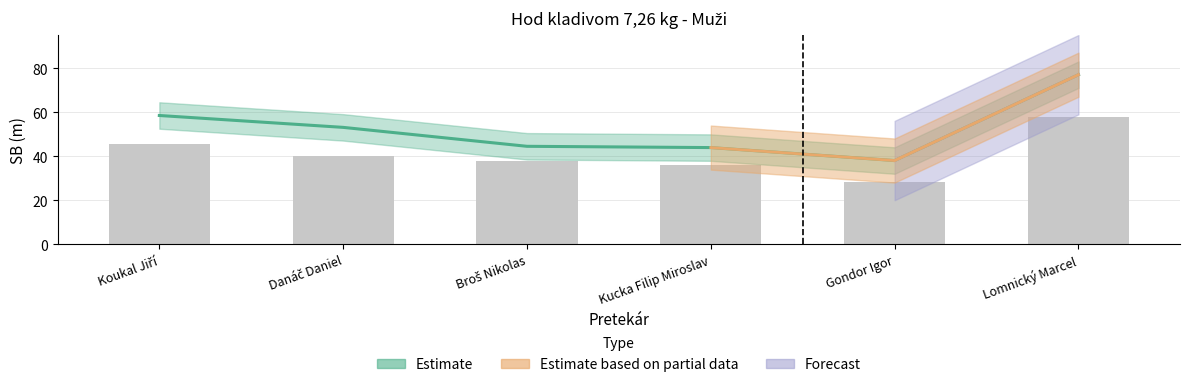

Count the number of categories in the chart.

6